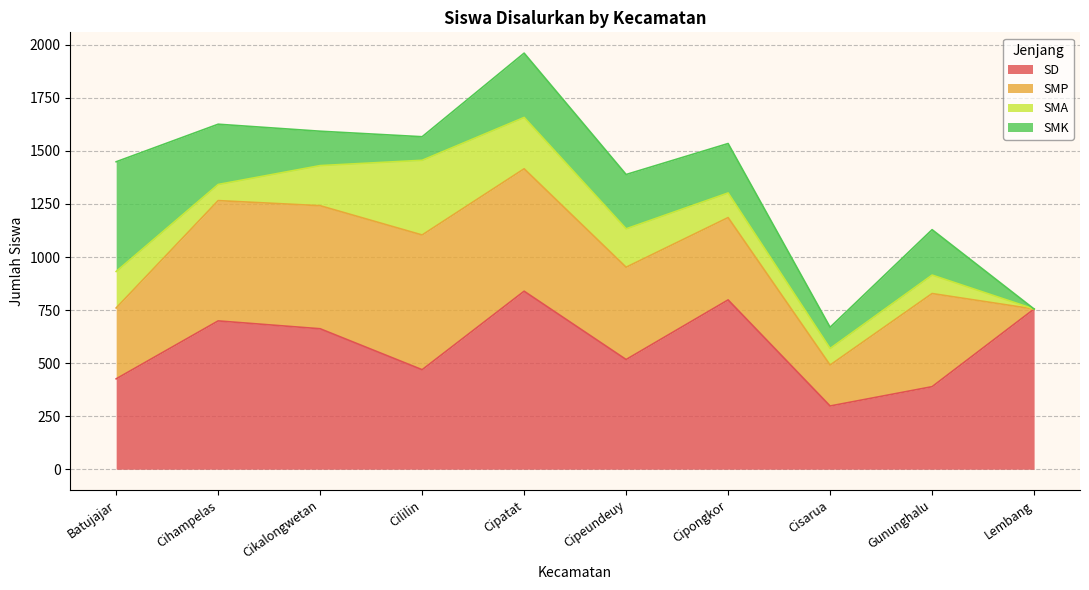

How many values in the SMA series exceed 172?

4